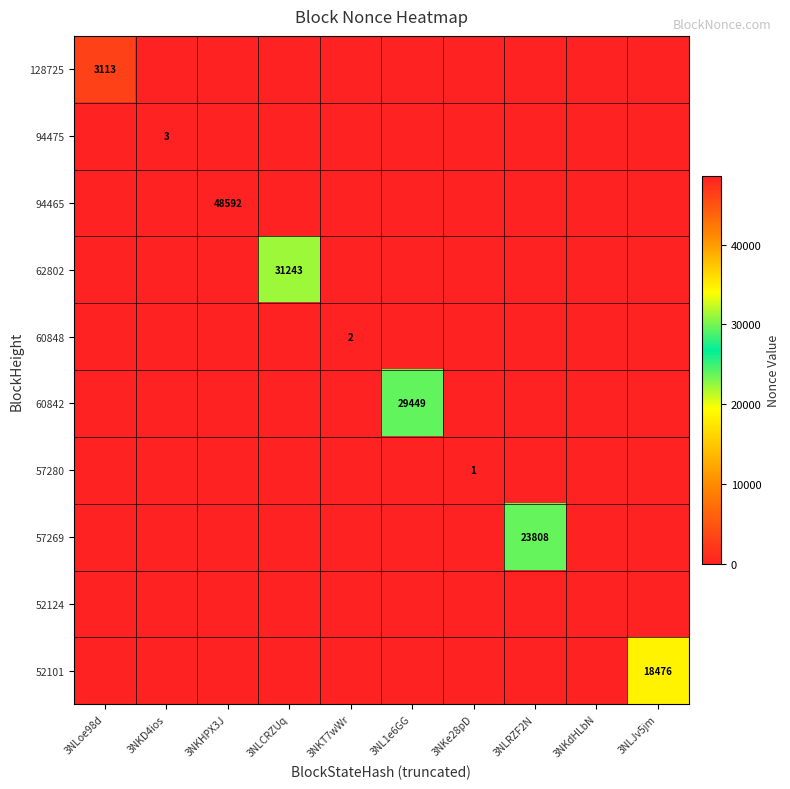

True or false: 52101 has a value of 28977 at 3NLJv5jm.

False